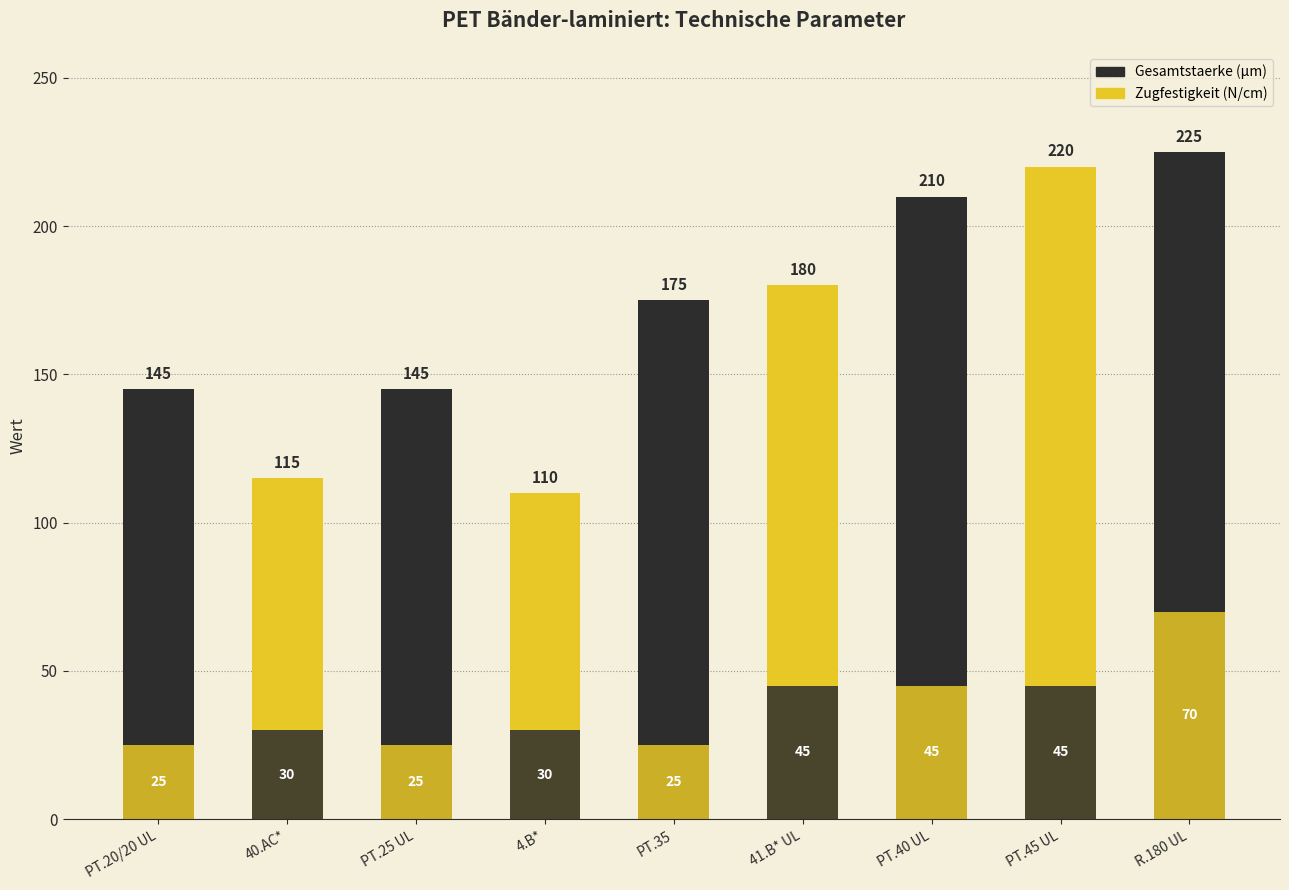

Are the bars horizontal?

No